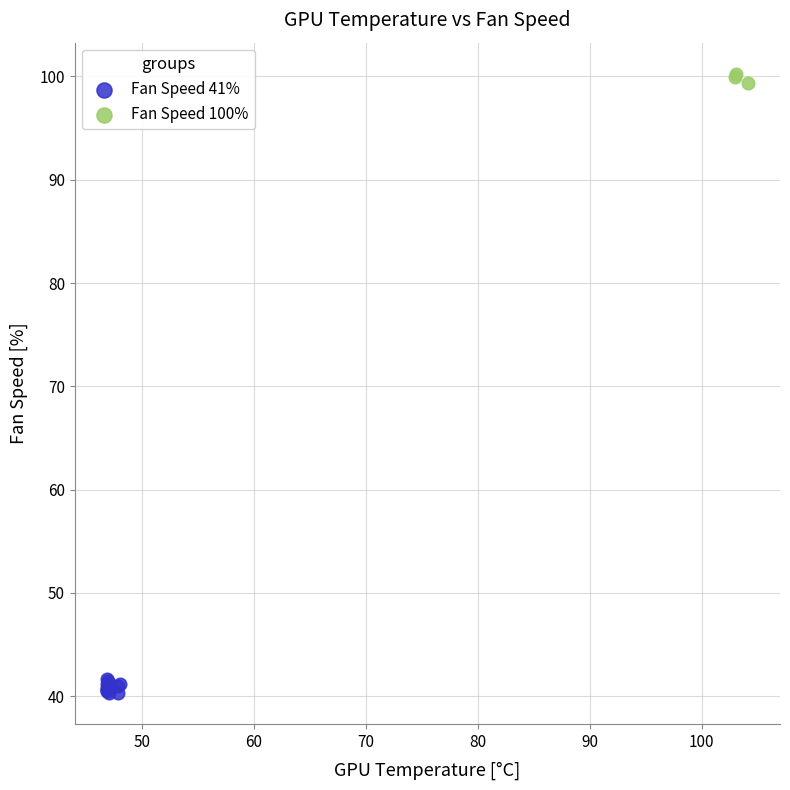

Which series contains the lowest Y value?

Fan Speed 41%